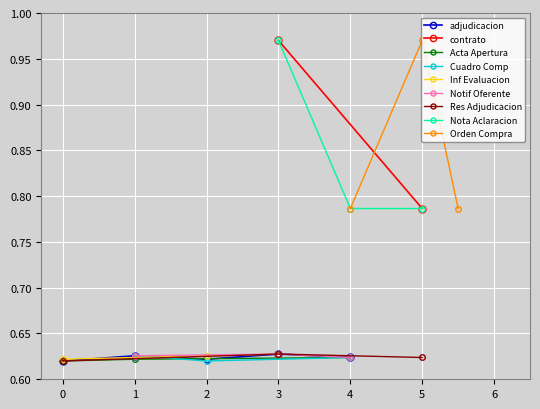

Is it true that adjudicacion equals 0.1 at 2?

False